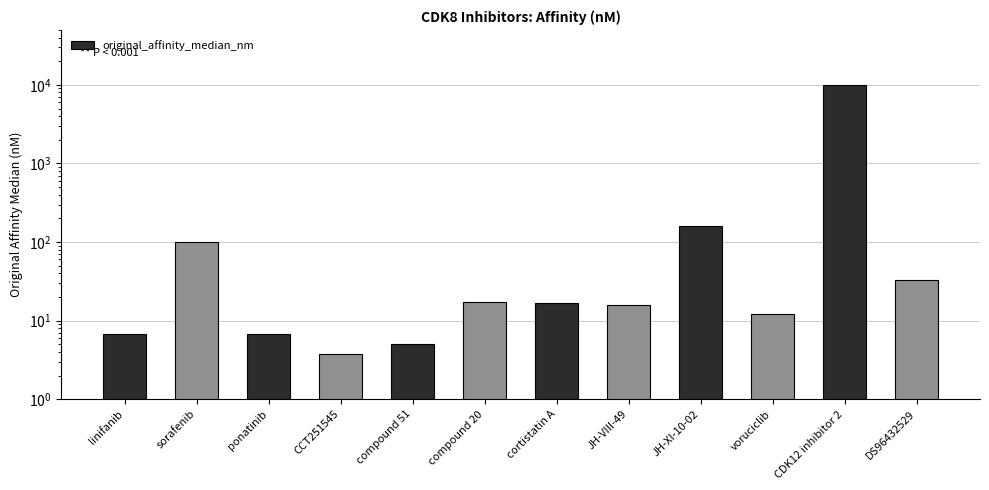

List the labels in order of value, largest first.

CDK12 inhibitor 2, JH-XI-10-02, sorafenib, DS96432529, compound 20, cortistatin A, JH-VIII-49, voruciclib, linifanib, ponatinib, compound 51, CCT251545